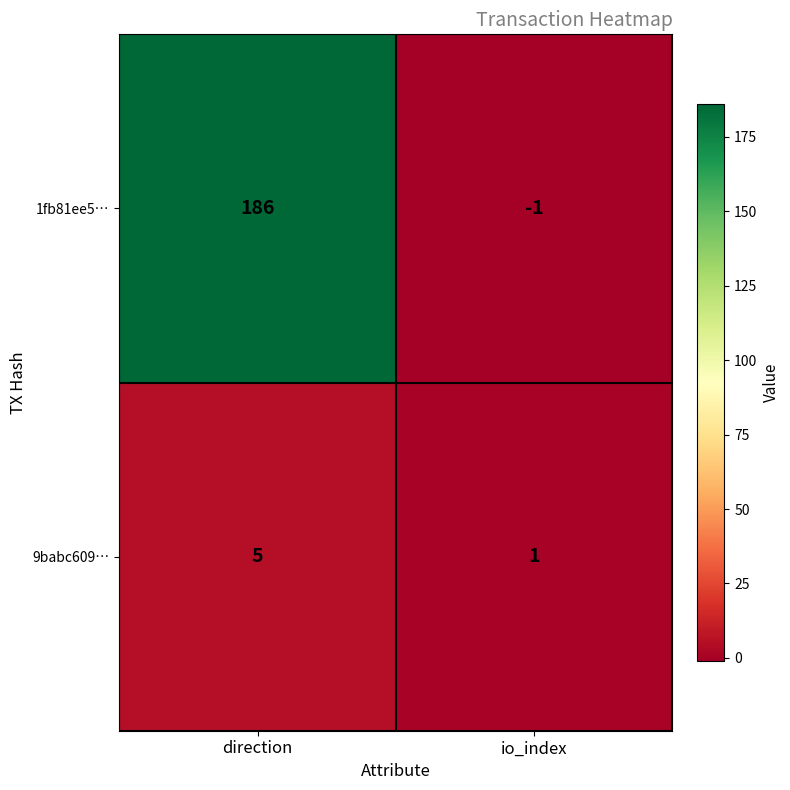

Which series has the largest range (max minus min)?

1fb81ee5…